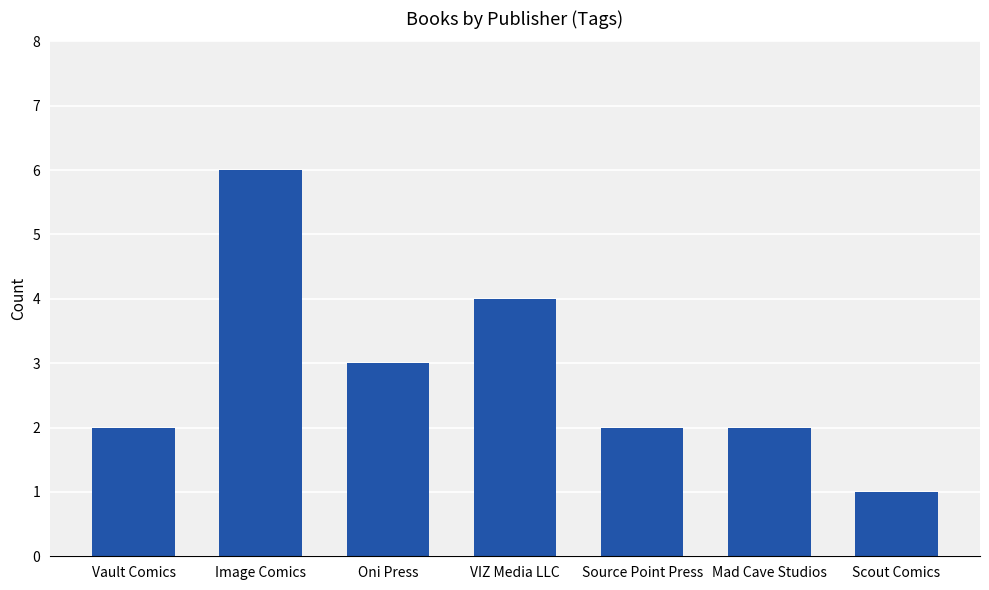

Is it true that the value at Image Comics is 6?

True